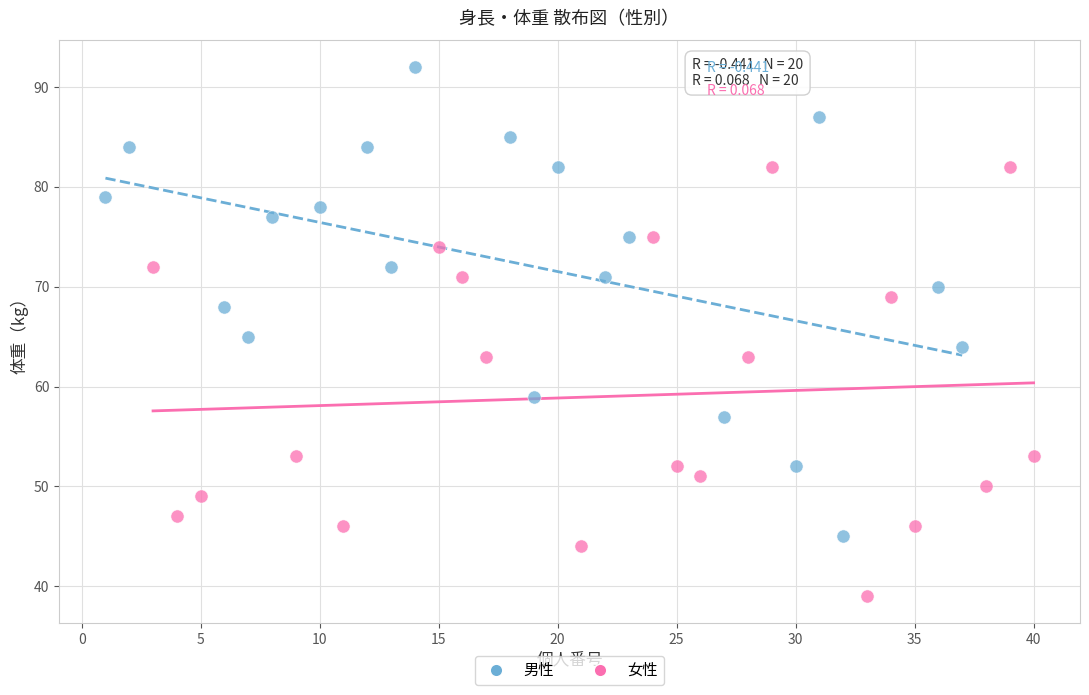

Which series reaches the maximum Y coordinate?

男性